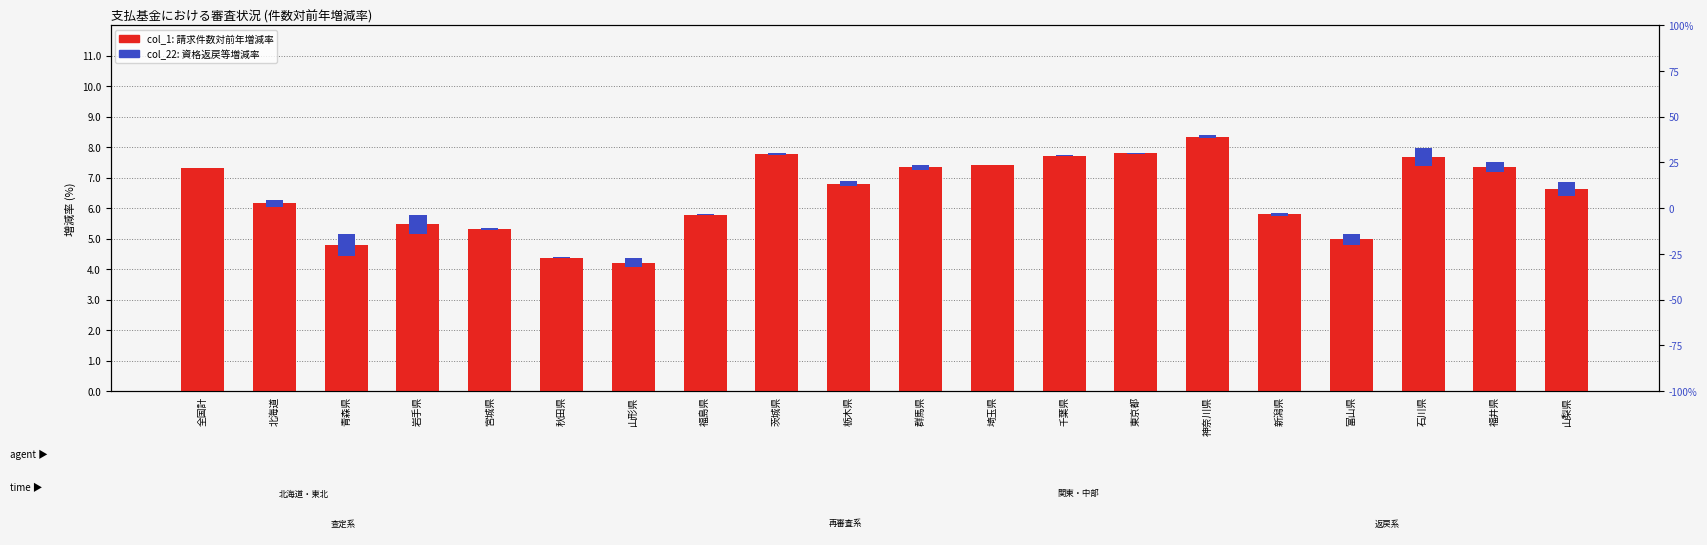

Reading left to right, transcribe all the data shown in this chart.

col_1 (請求増減率): 全国計=7.3	北海道=6.1	青森県=4.8	岩手県=5.5	宮城県=5.3	秋田県=4.4	山形県=4.2	福島県=5.8	茨城県=7.8	栃木県=6.8	群馬県=7.3	埼玉県=7.4	千葉県=7.7	東京都=7.8	神奈川県=8.3	新潟県=5.8	富山県=5.0	石川県=7.7	福井県=7.3	山梨県=6.6
col_22 (資格返戻等増減率): 全国計=0.0	北海道=0.2	青森県=0.7	岩手県=0.6	宮城県=0.0	秋田県=0.0	山形県=0.3	福島県=0.0	茨城県=0.0	栃木県=0.1	群馬県=0.2	埼玉県=0.0	千葉県=0.0	東京都=0.0	神奈川県=0.1	新潟県=0.1	富山県=0.3	石川県=0.6	福井県=0.3	山梨県=0.5